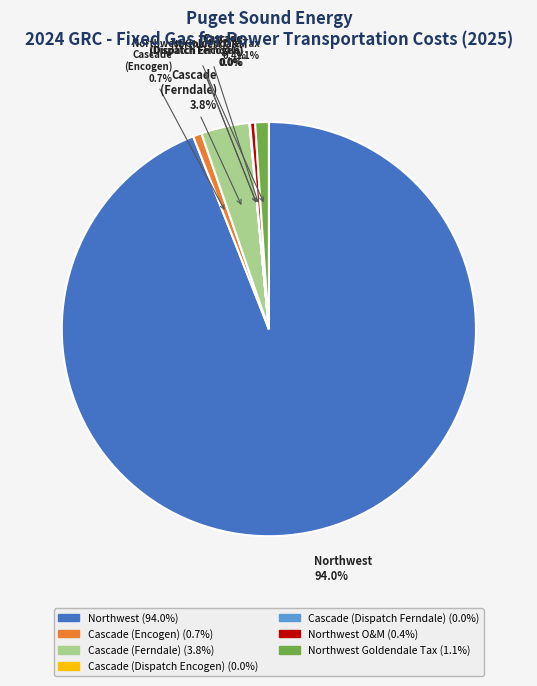

Is there any slice that represents more than half of the pie?

Yes